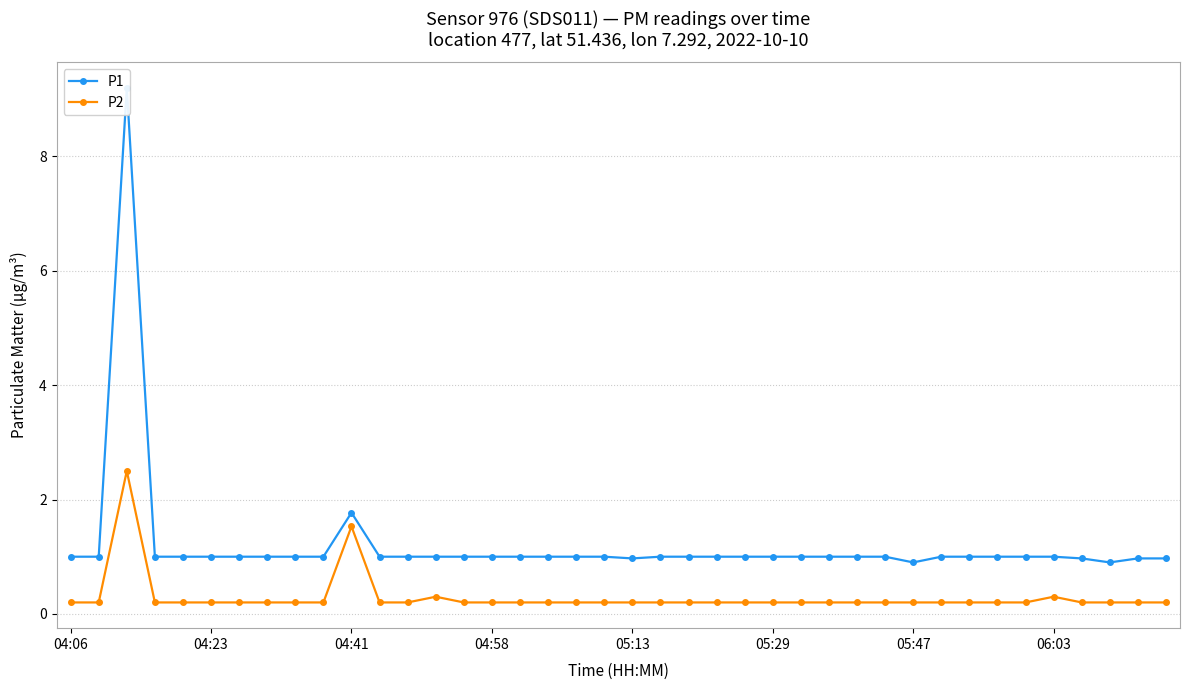

Reading left to right, transcribe all the data shown in this chart.

P1: 1.0	1.0	9.2	1.0	1.0	1.0	1.0	1.0	1.0	1.0	1.8	1.0	1.0	1.0	1.0	1.0	1.0	1.0	1.0	1.0	1.0	1.0	1.0	1.0	1.0	1.0	1.0	1.0	1.0	1.0	0.9	1.0	1.0	1.0	1.0	1.0	1.0	0.9	1.0	1.0
P2: 0.2	0.2	2.5	0.2	0.2	0.2	0.2	0.2	0.2	0.2	1.5	0.2	0.2	0.3	0.2	0.2	0.2	0.2	0.2	0.2	0.2	0.2	0.2	0.2	0.2	0.2	0.2	0.2	0.2	0.2	0.2	0.2	0.2	0.2	0.2	0.3	0.2	0.2	0.2	0.2